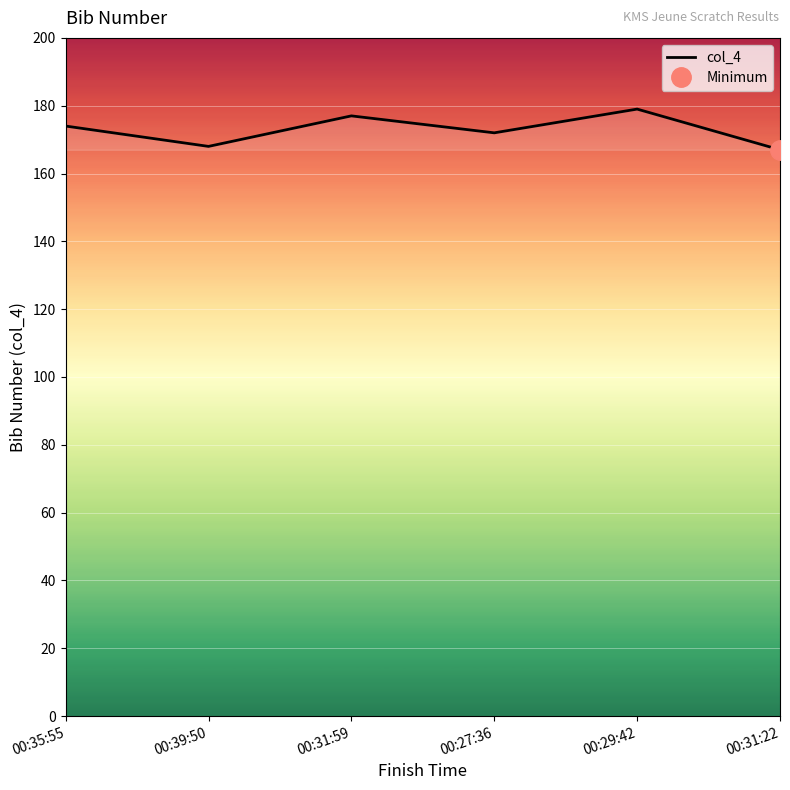

The value at 00:27:36 is 172. True or false?

True